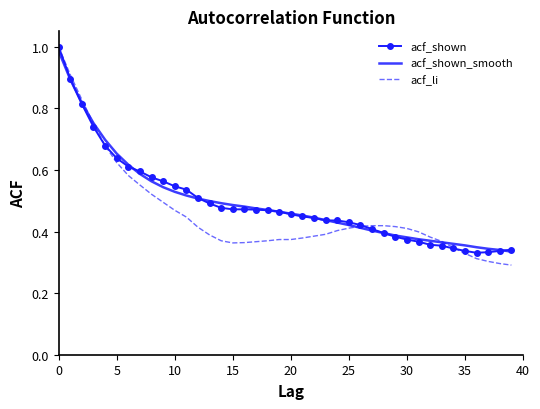

Which series has the largest range (max minus min)?

acf_li